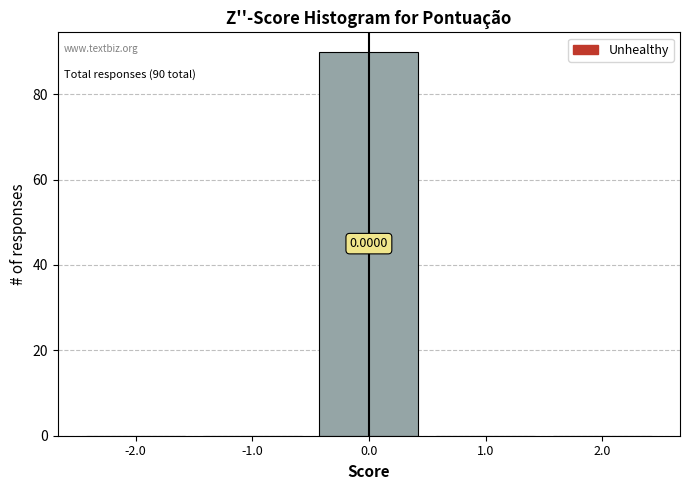

Over which range of the x-axis is the bar tallest?

-0.5 to 0.5